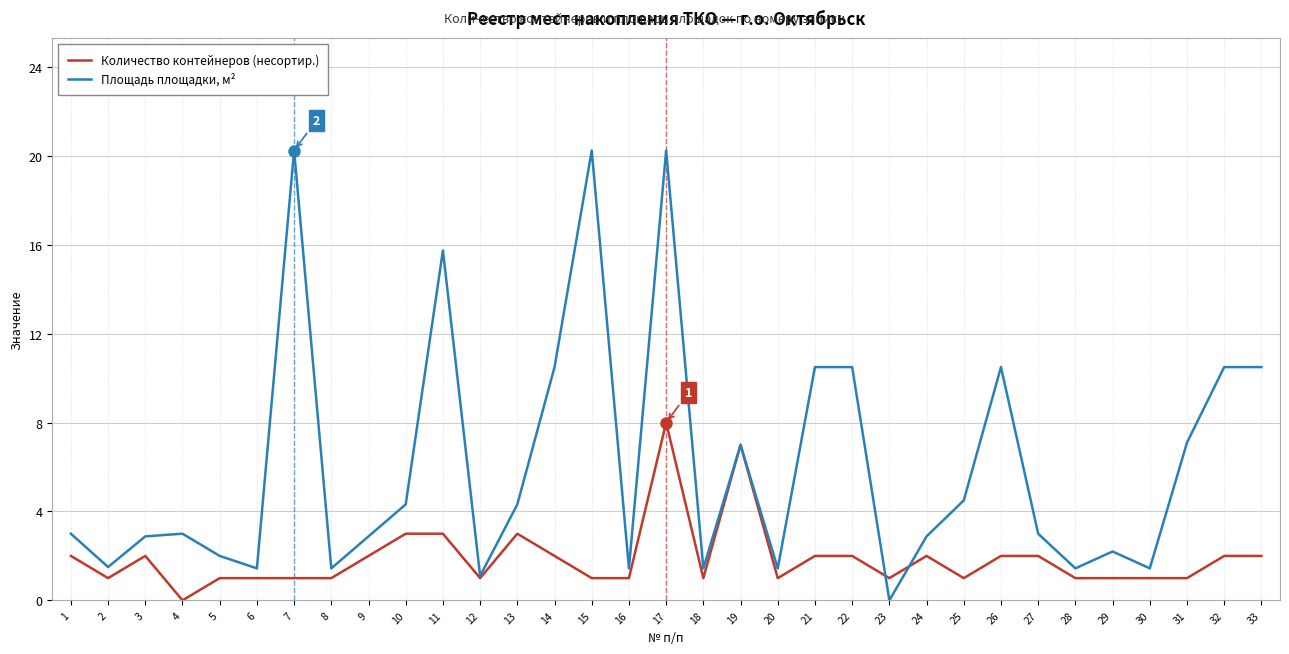

How many Количество контейнеров (несортир.) values are between 1 and 2?

27